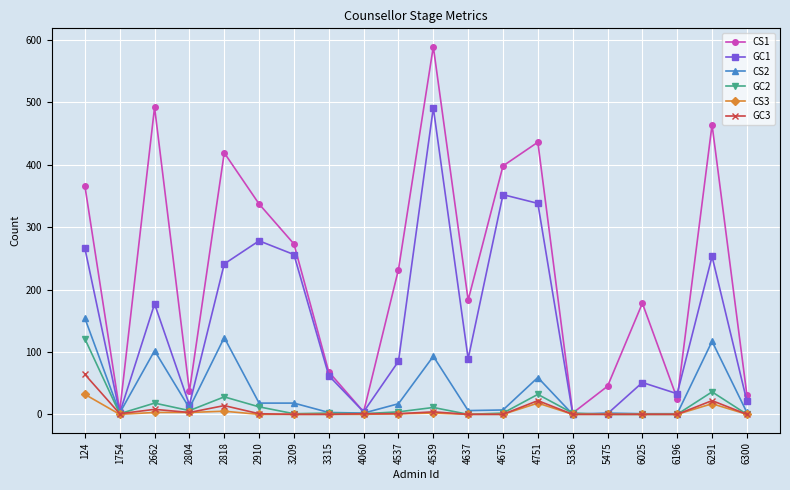

True or false: GC2 has more than 2 interior local peaks.

True